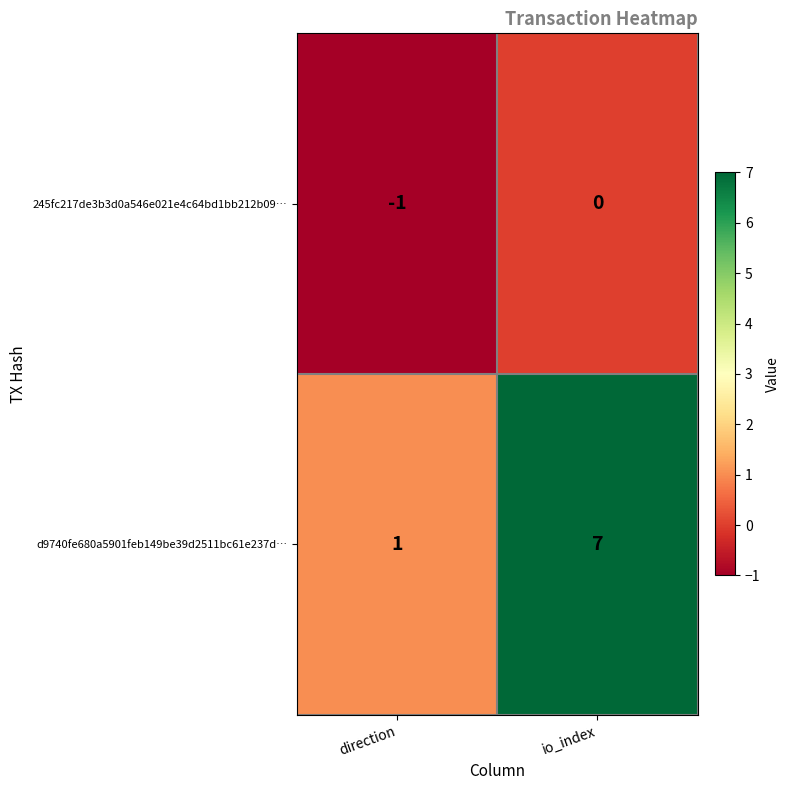

Which series changed the most between direction and io_index?

d9740fe680a5901feb149be39d2511bc61e237d…